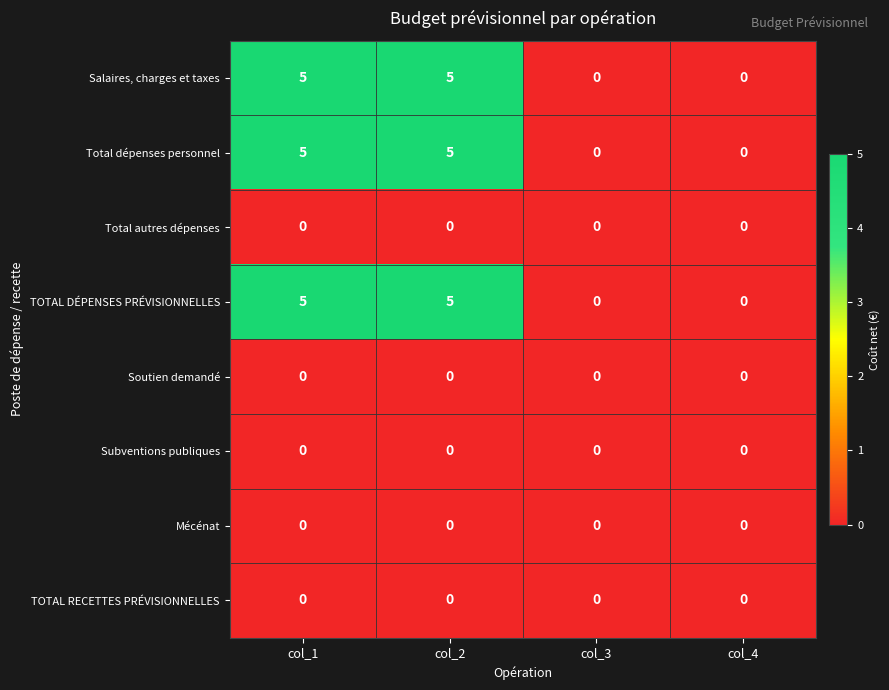

Count the number of data series in this chart.

8